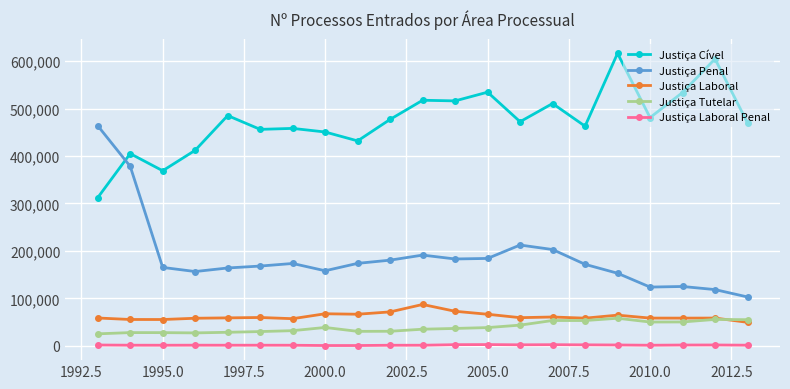

Which series has the widest spread of values?

Justiça Penal